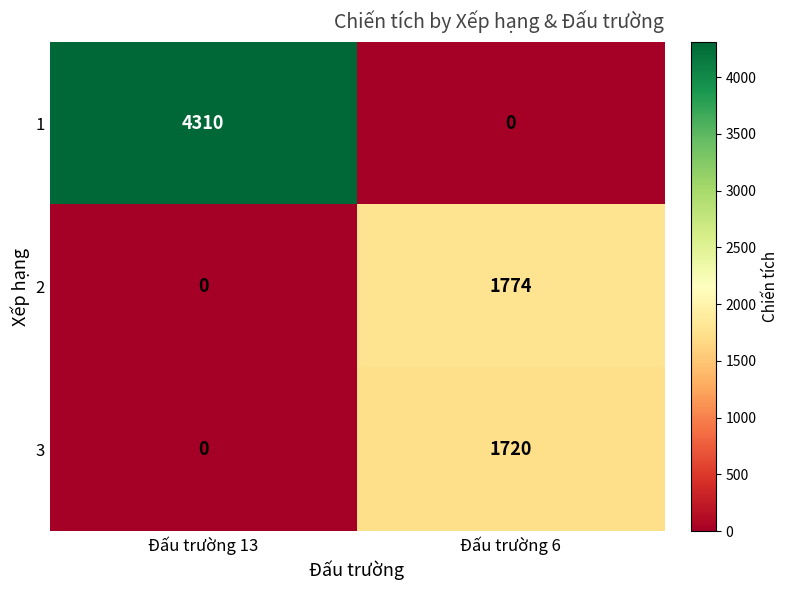

Reading left to right, extract all data points from this chart.

1: Đấu trường 13=4310	Đấu trường 6=0
2: Đấu trường 13=0	Đấu trường 6=1774
3: Đấu trường 13=0	Đấu trường 6=1720